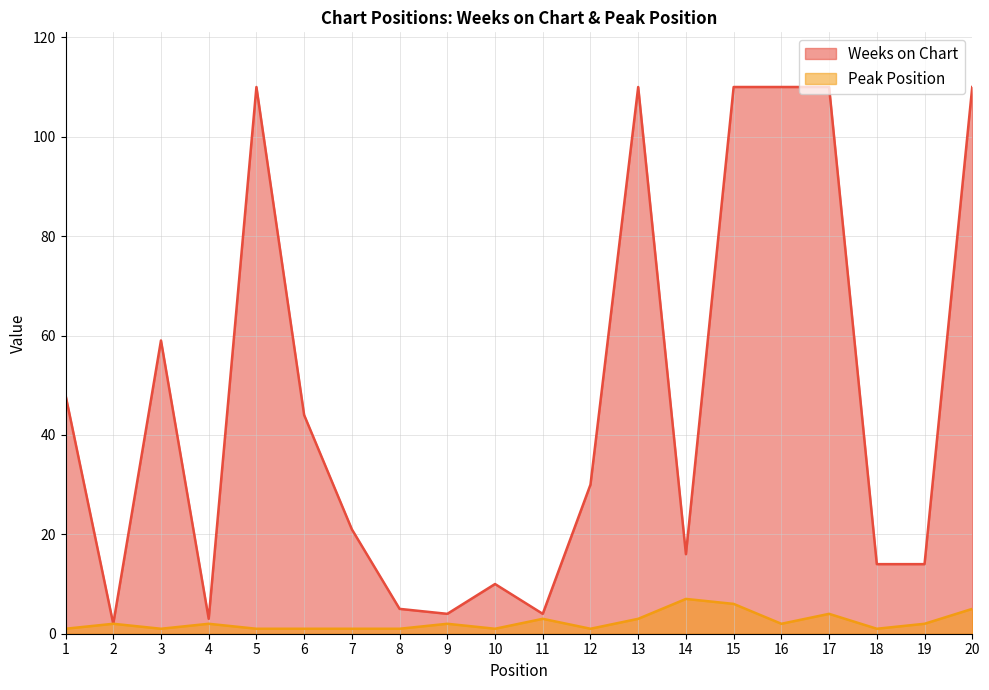

How many interior local valleys does the Peak Position series have?

5